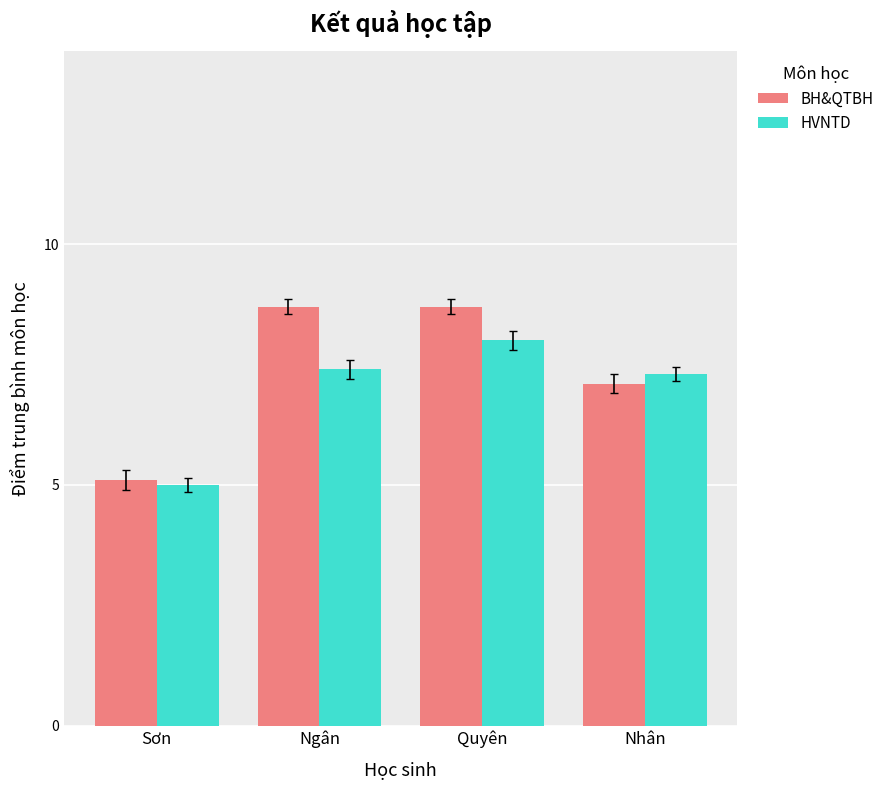

What is the smallest value displayed?

5.0